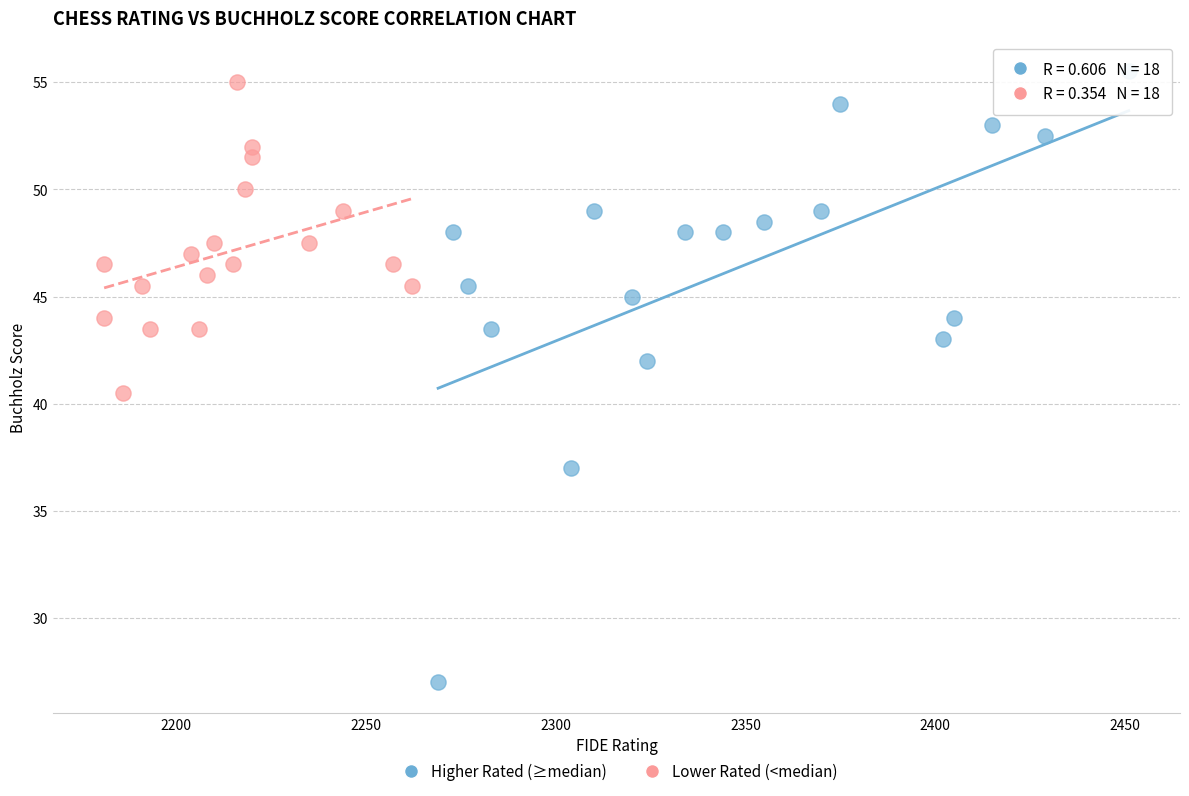

Which series contains the lowest Y value?

Higher Rated (≥median)